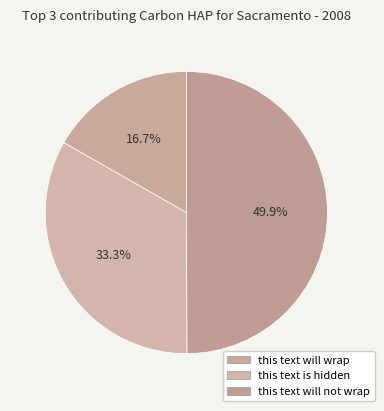

Which has a higher value, this text will not wrap or this text will wrap?

this text will not wrap